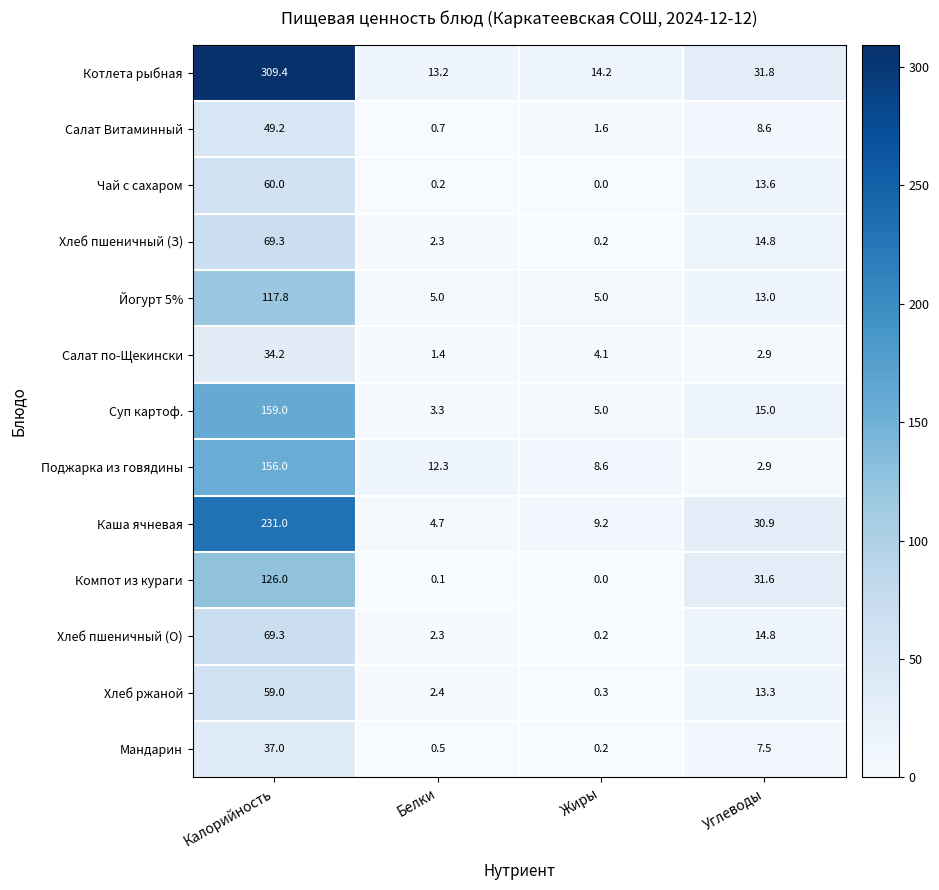

What is the difference between the highest and lowest values at Калорийность?

275.2